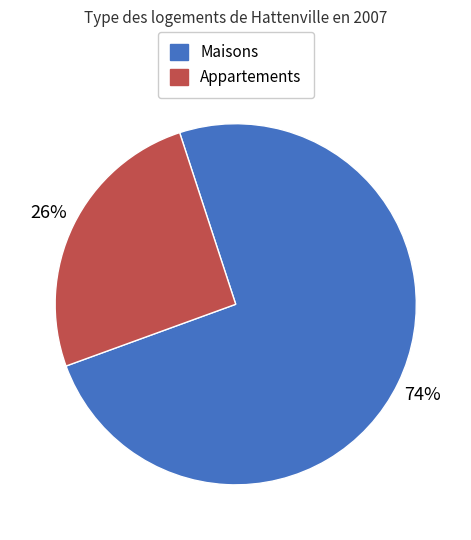

Is there a majority slice in this chart?

Yes